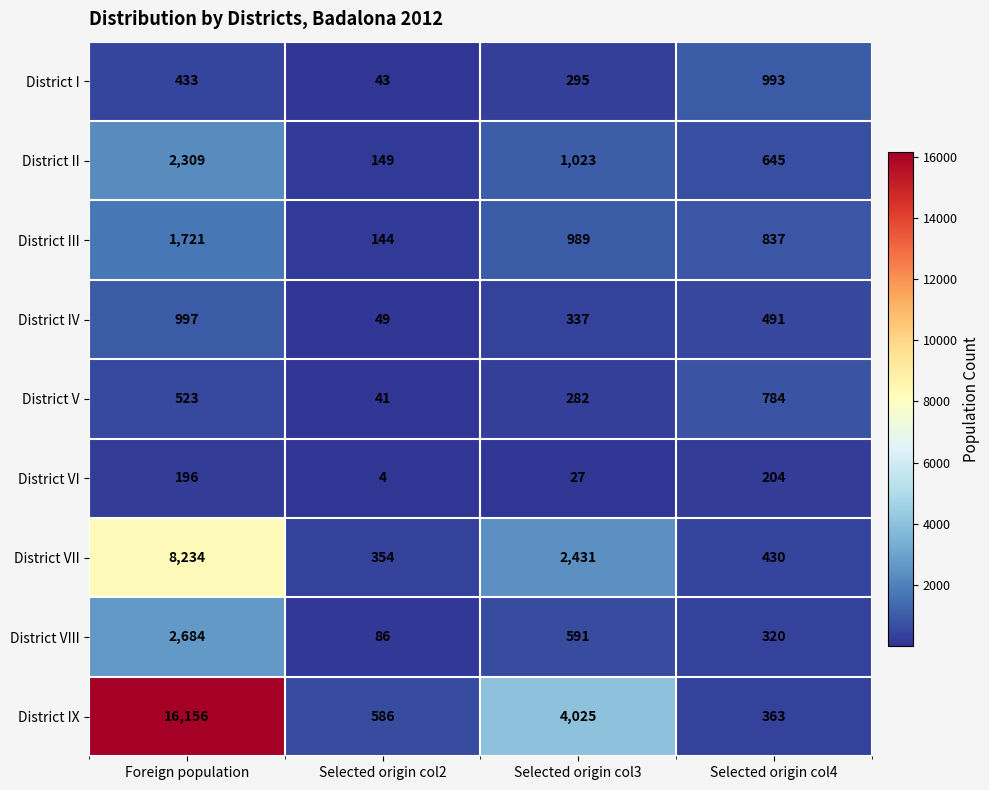

At Selected origin col4, list the series in order from smallest to largest.

District VI, District VIII, District IX, District VII, District IV, District II, District V, District III, District I